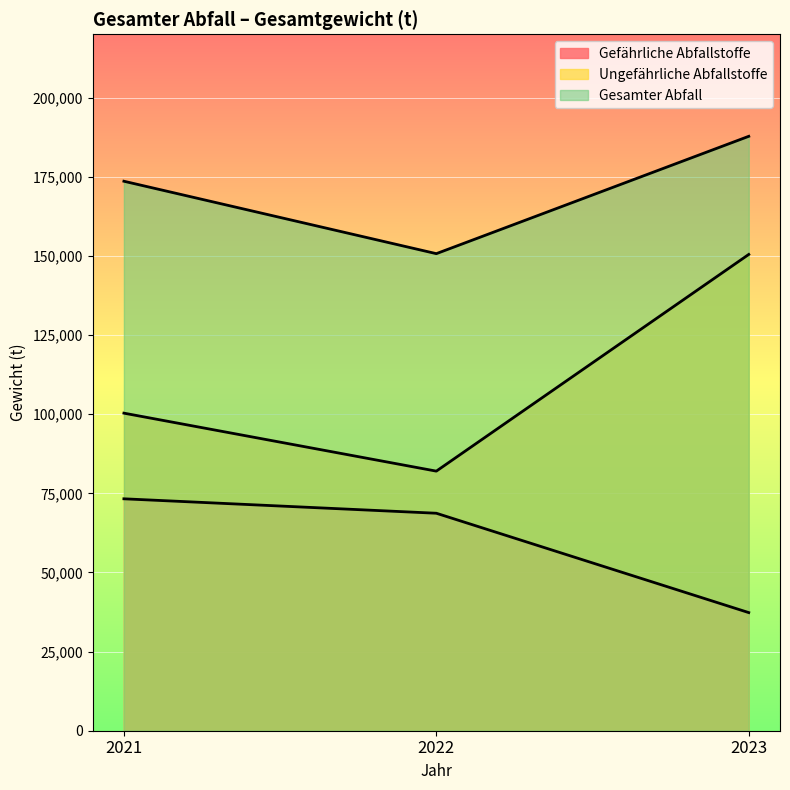

Rank the series by their maximum value, from lowest to highest.

Gefährliche Abfallstoffe, Ungefährliche Abfallstoffe, Gesamter Abfall